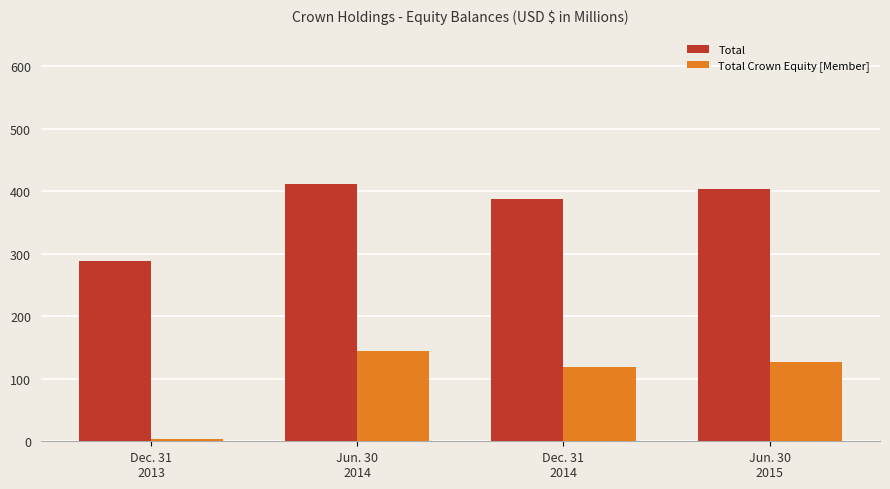

Reading right to left, extract all data points from this chart.

Total: Jun. 30
2015=404	Dec. 31
2014=387	Jun. 30
2014=412	Dec. 31
2013=289
Total Crown Equity [Member]: Jun. 30
2015=126	Dec. 31
2014=119	Jun. 30
2014=144	Dec. 31
2013=4